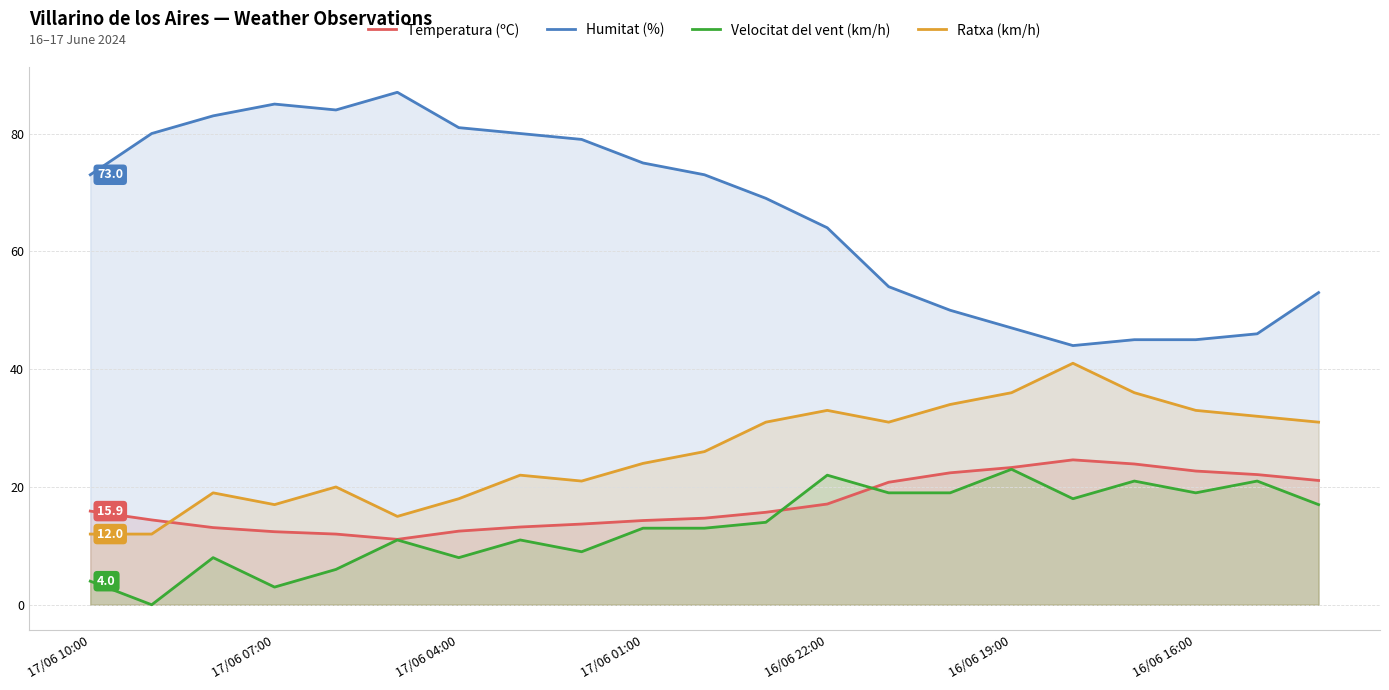

What is the greatest value displayed?

87.0